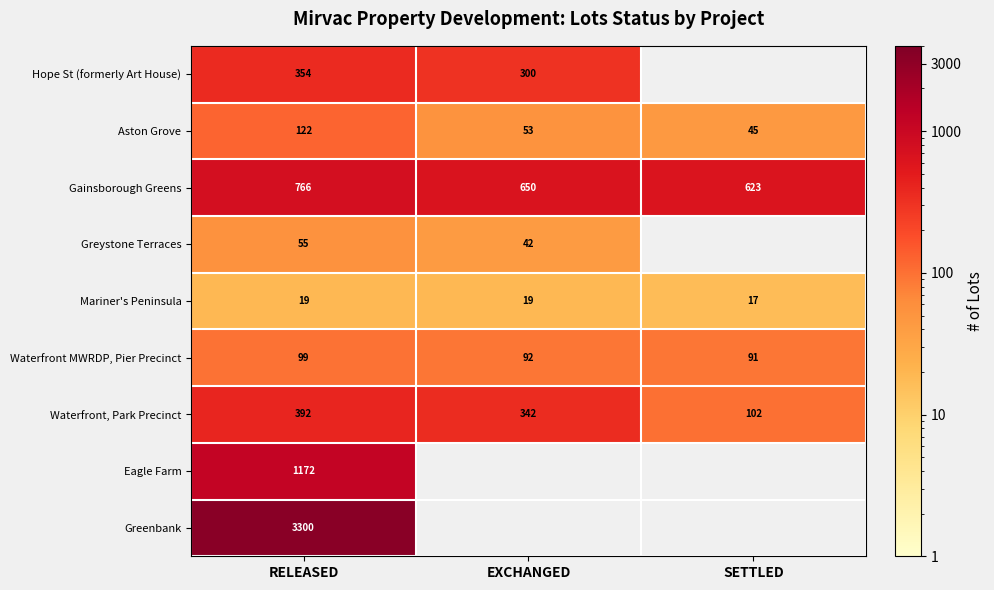

What is the average value of the Mariner's Peninsula series?

18